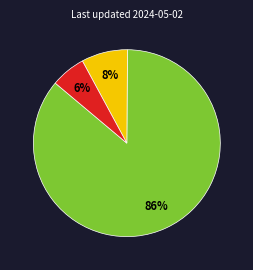

To the nearest percent, what is the difference between the largest and smallest slice percentages?

80%